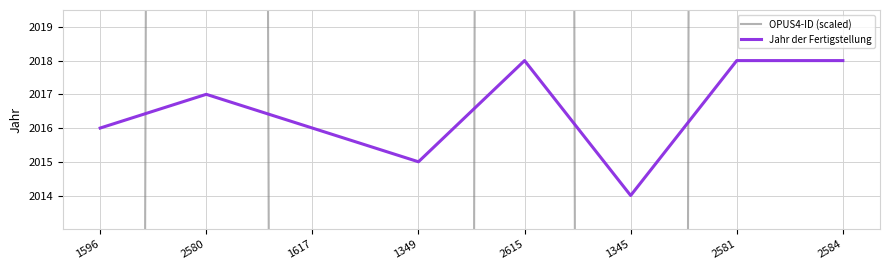

What is the smallest value displayed?

1345